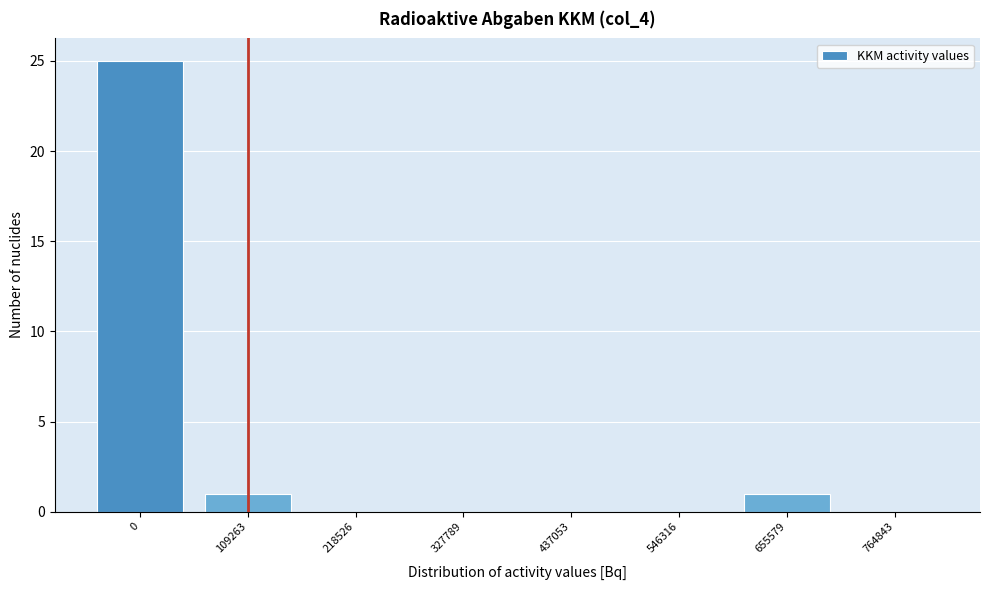

Reading right to left, what are all the values shown in this chart?

764843=0	655579=1	546316=0	437053=0	327789=0	218526=0	109263=1	0=25